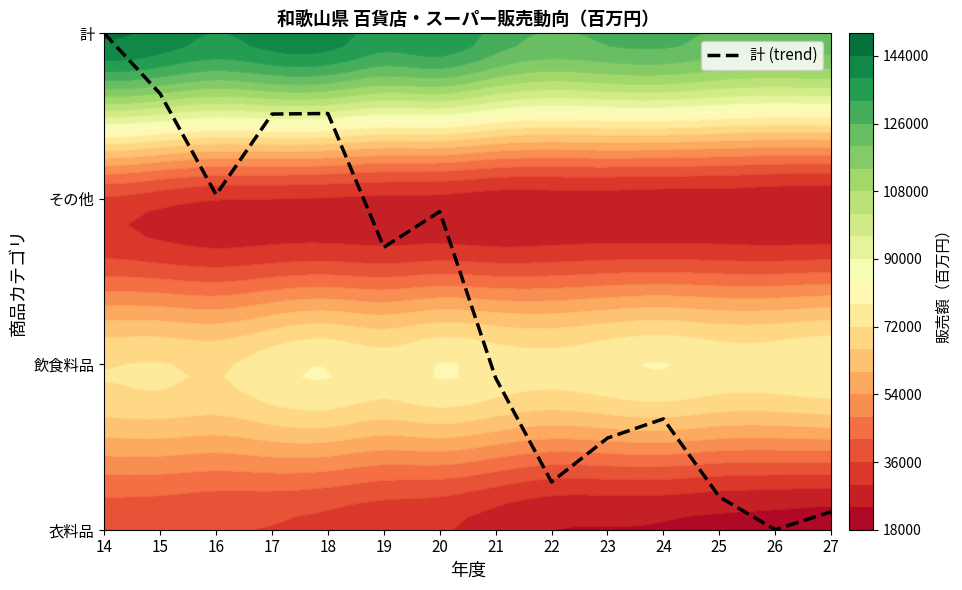

Reading left to right, extract all data points from this chart.

3.0	2.6	2.0	2.5	2.5	1.7	1.9	0.9	0.3	0.6	0.7	0.2	0.0	0.1